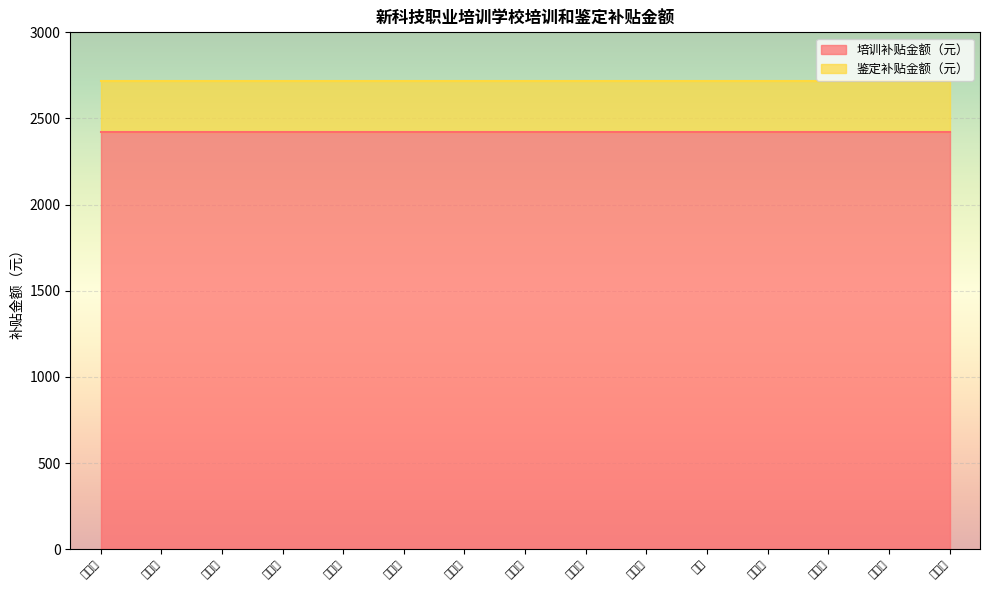

True or false: 培训补贴金额（元） has more than 1 interior local peaks.

False